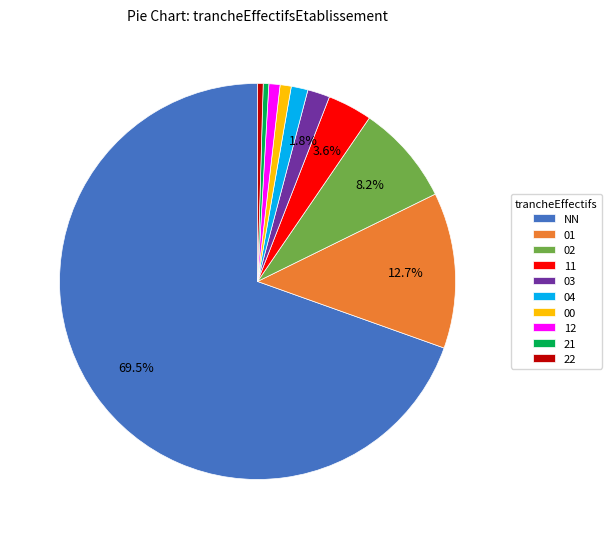

Approximately how many times larger is the value at 01 compared to 21?

28.0